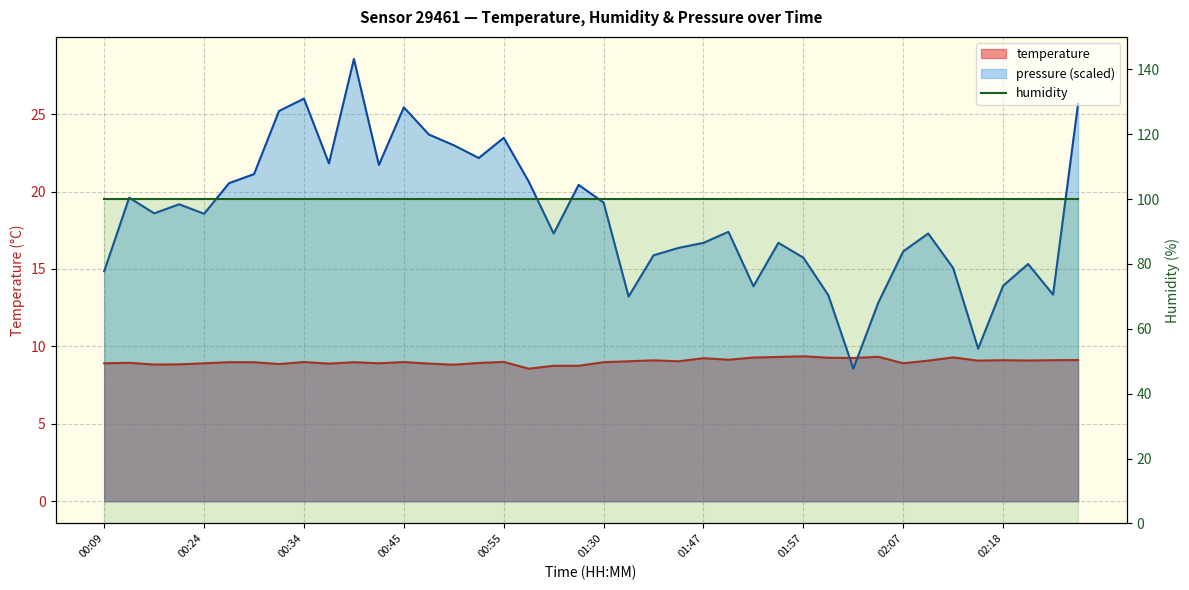

List the labels in order of pressure value, largest first.

00:40, 00:34, 02:25, 00:45, 00:32, 00:47, 00:55, 00:50, 00:53, 00:37, 00:42, 00:29, 00:58, 00:27, 01:06, 00:11, 01:30, 00:22, 00:16, 00:24, 01:50, 01:00, 02:10, 01:47, 01:55, 01:44, 02:07, 01:42, 01:57, 02:20, 02:12, 00:09, 02:18, 01:52, 02:23, 02:00, 01:33, 02:05, 02:15, 02:02